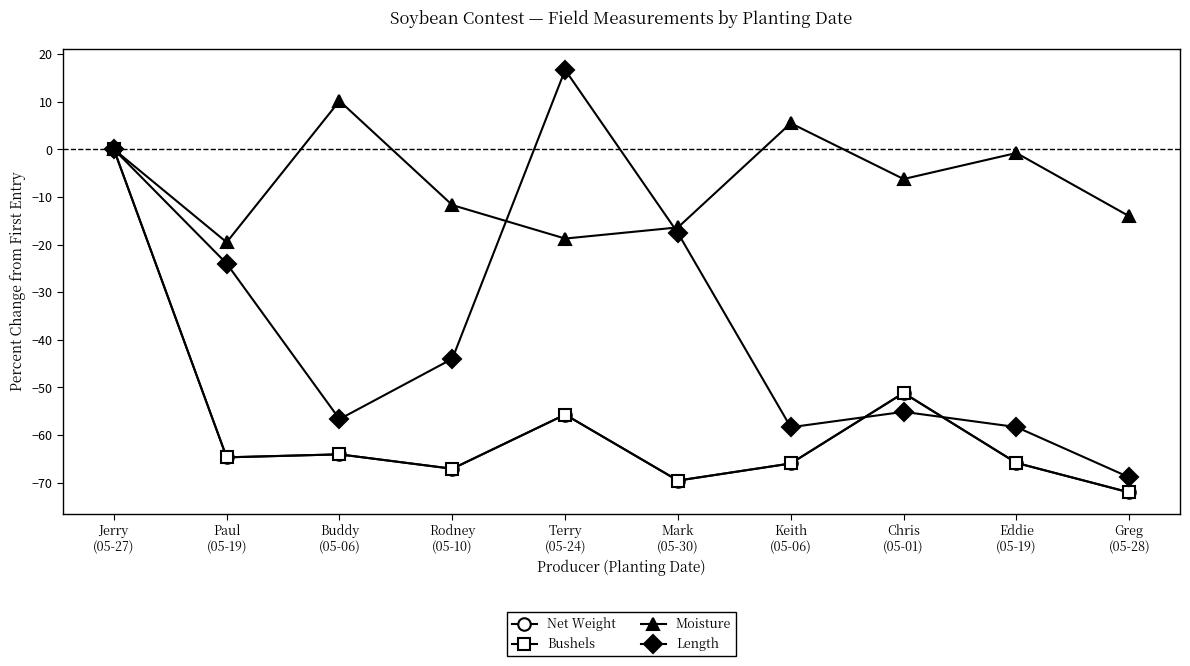

What is the minimum value for Moisture?

-19.5